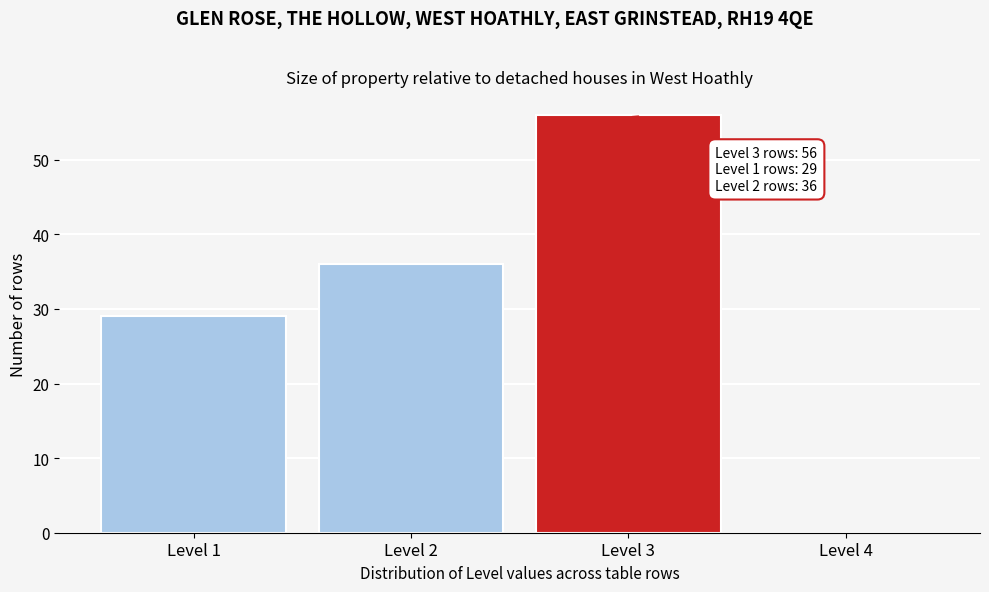

Over which range of the x-axis is the bar tallest?

2.5 to 3.5